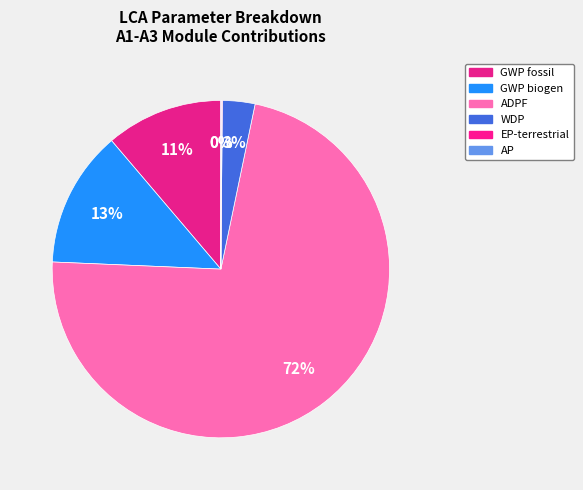

Does WDP account for over 50% of the chart?

No